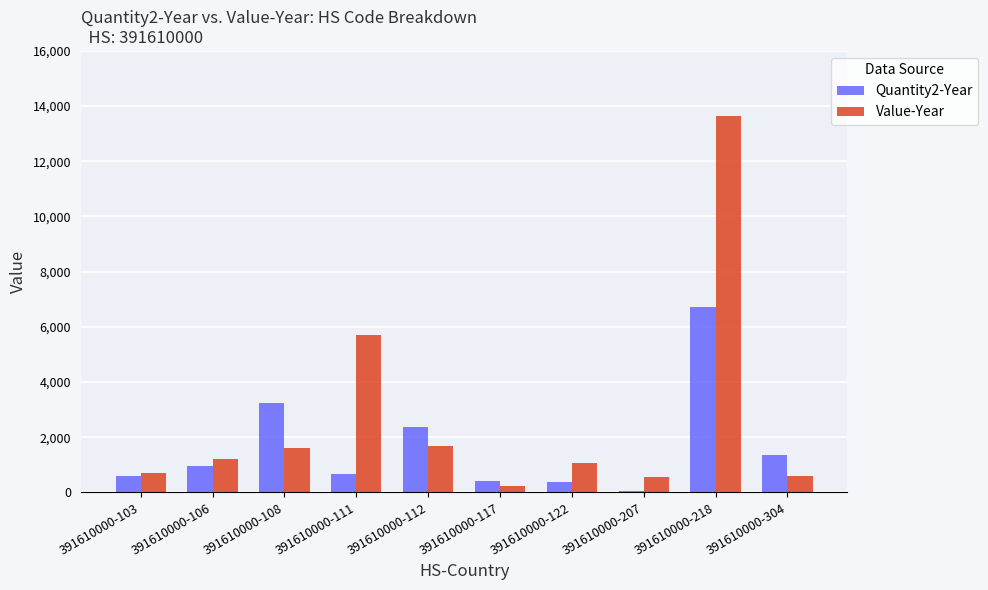

At which label is Value-Year closest to 6933?

391610000-111